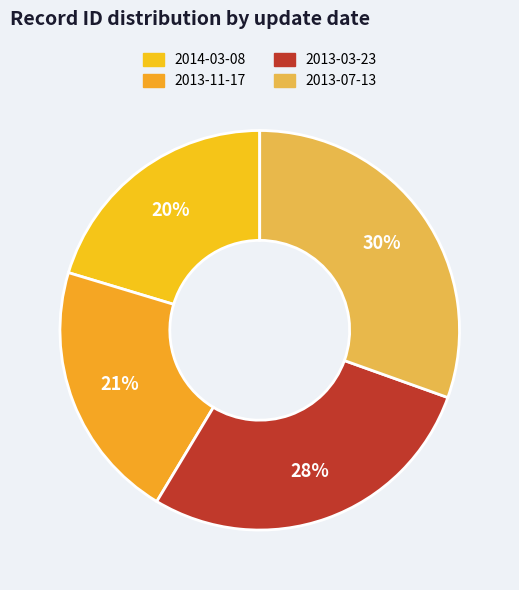

How many slices are in this pie chart?

4